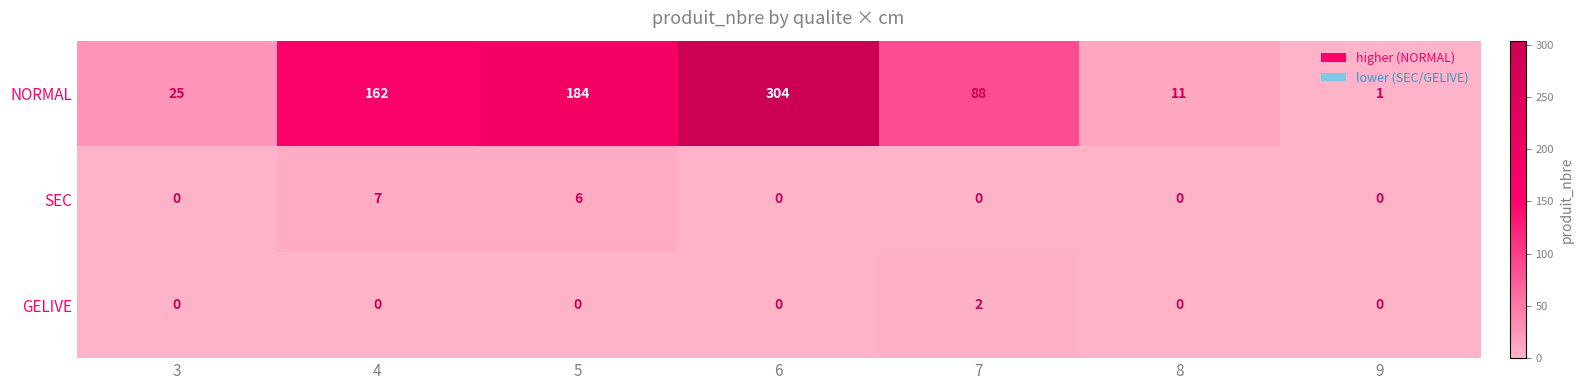

Rank the series by their maximum value, from highest to lowest.

NORMAL, SEC, GELIVE